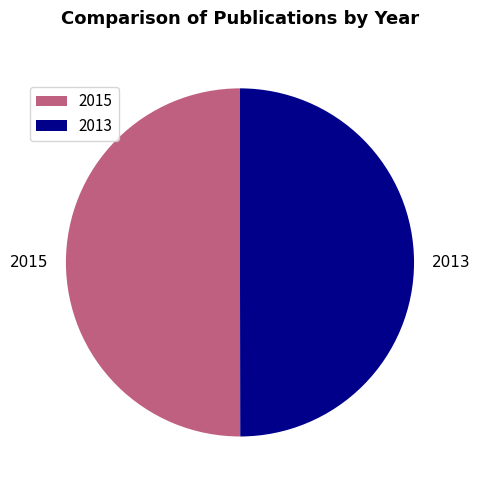

Is it true that 2013 is 50% of the pie?

True